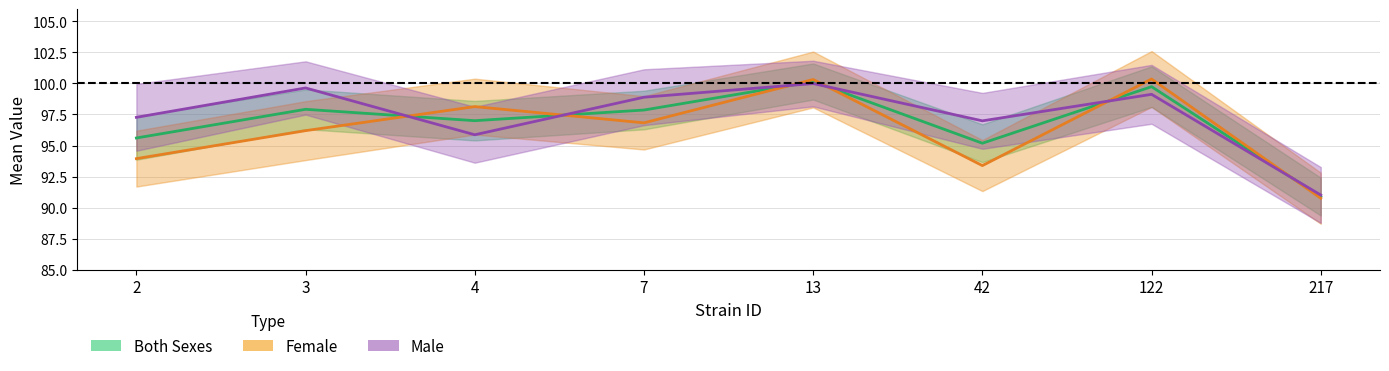

Count the number of data series in this chart.

3